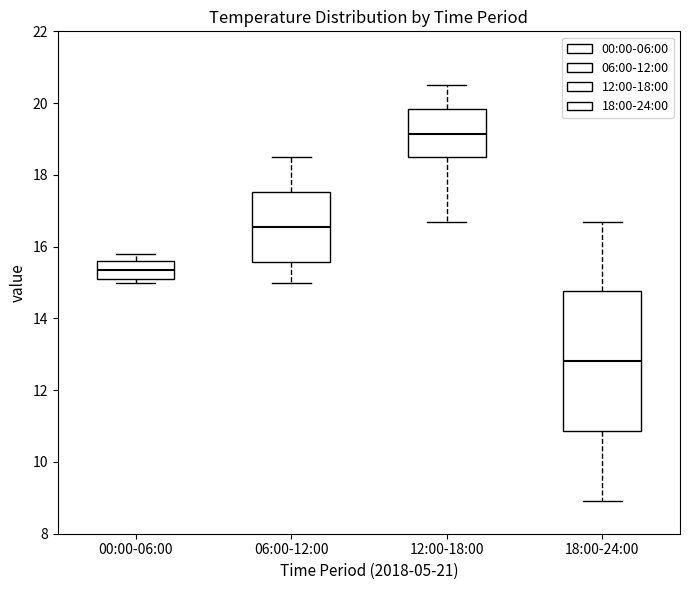

Reading left to right, read every box against the y-axis: the position of its median line, the range the box covers, and the ends of its whiskers. The values are not printed on the chart, so give them approximately, as read against the axis.

00:00-06:00: median 15.4, box 15.2 to 15.6, whiskers 15.0 to 15.8
06:00-12:00: median 16.6, box 15.6 to 17.6, whiskers 15.0 to 18.6
12:00-18:00: median 19.2, box 18.6 to 19.8, whiskers 16.8 to 20.6
18:00-24:00: median 12.8, box 10.8 to 14.8, whiskers 9.0 to 16.8